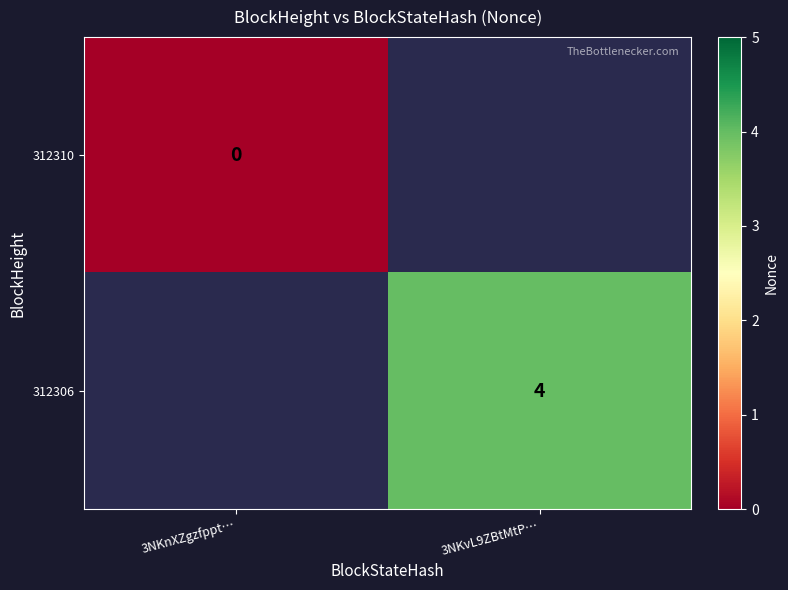

The 312306 series shows 4 at 3NKvL9ZBtMtP…. True or false?

True